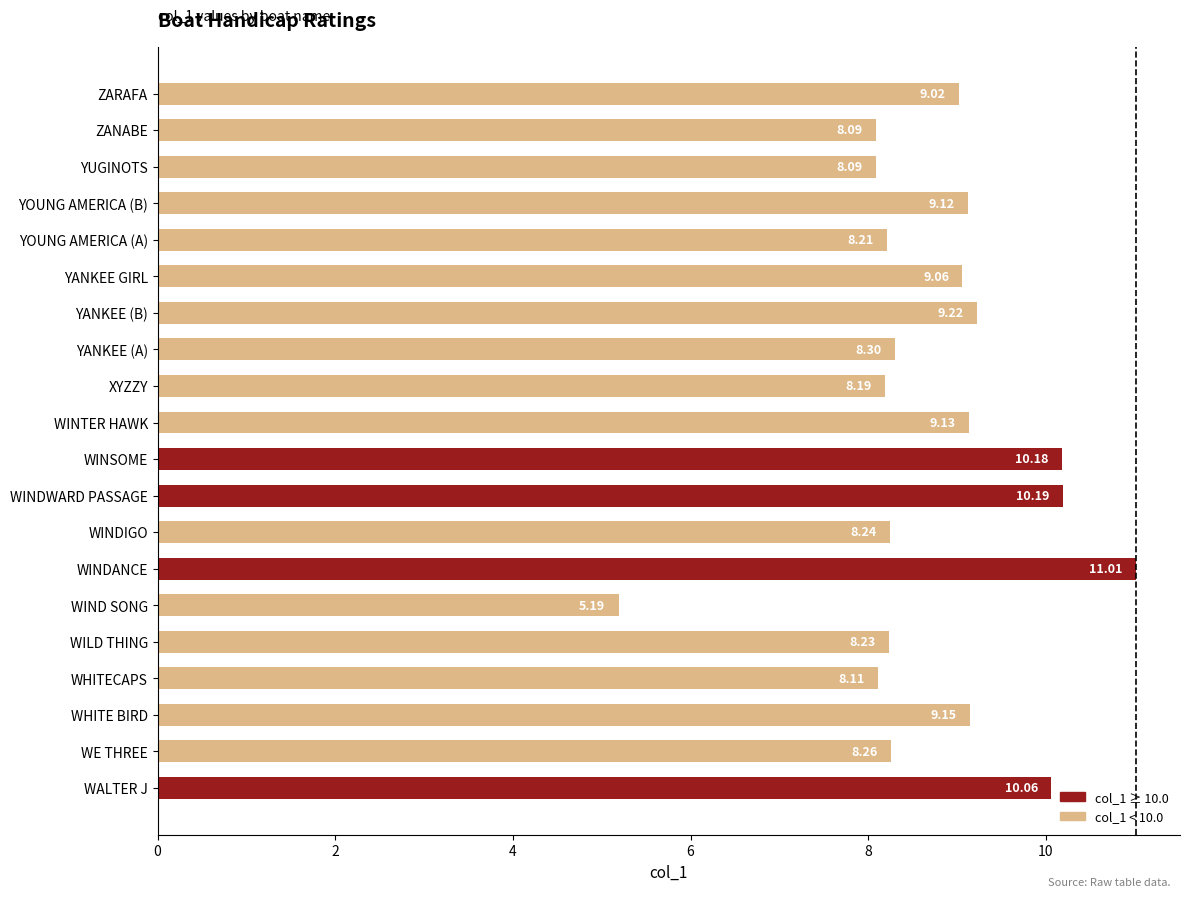

Which has a higher value, YOUNG AMERICA (A) or YANKEE (A)?

YANKEE (A)